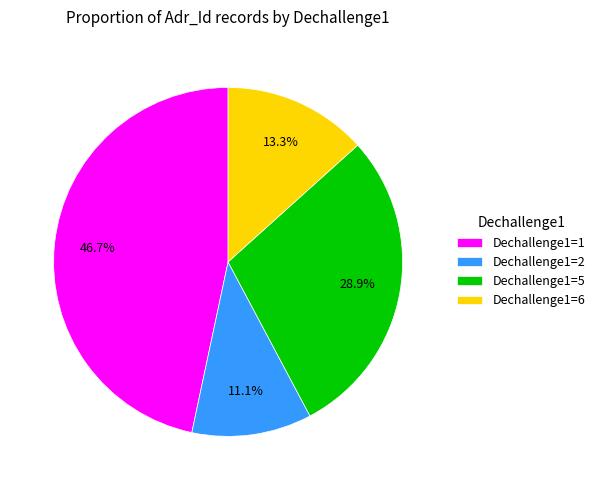

What is the total percentage of Dechallenge1=2 and Dechallenge1=5?

40.0%